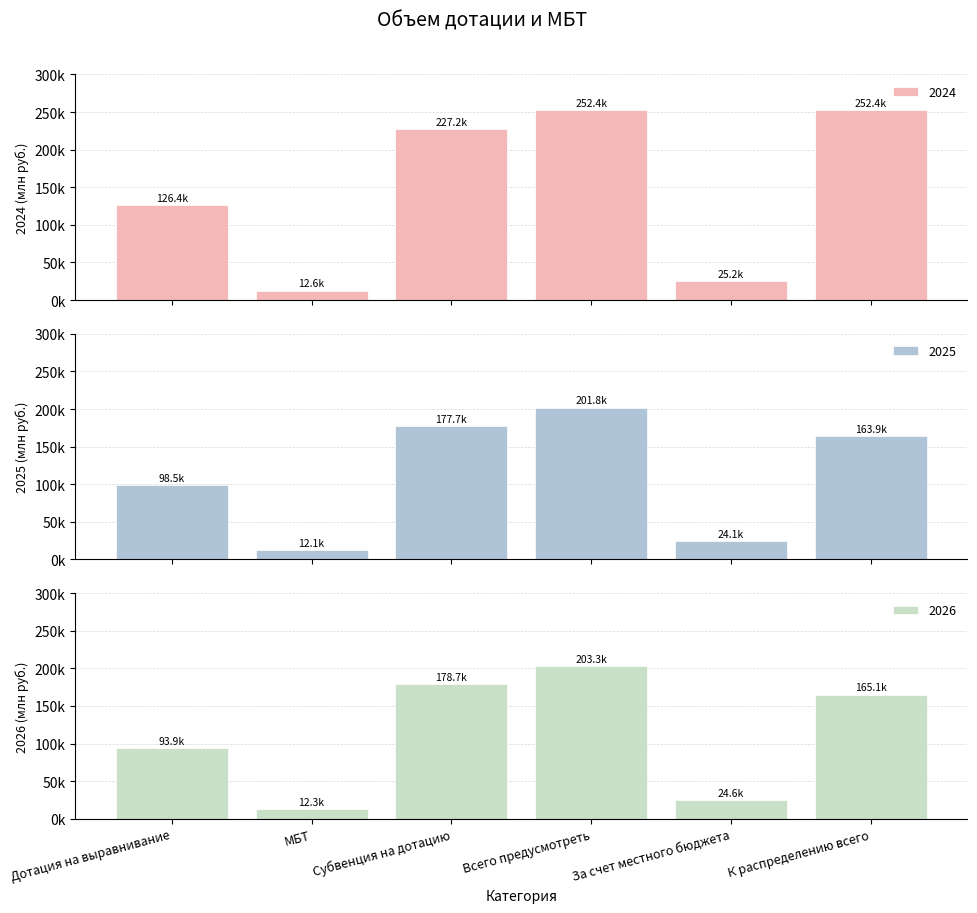

List the labels in order of 2026 value, smallest first.

МБТ, За счет местного бюджета, Дотация на выравнивание, К распределению всего, Субвенция на дотацию, Всего предусмотреть